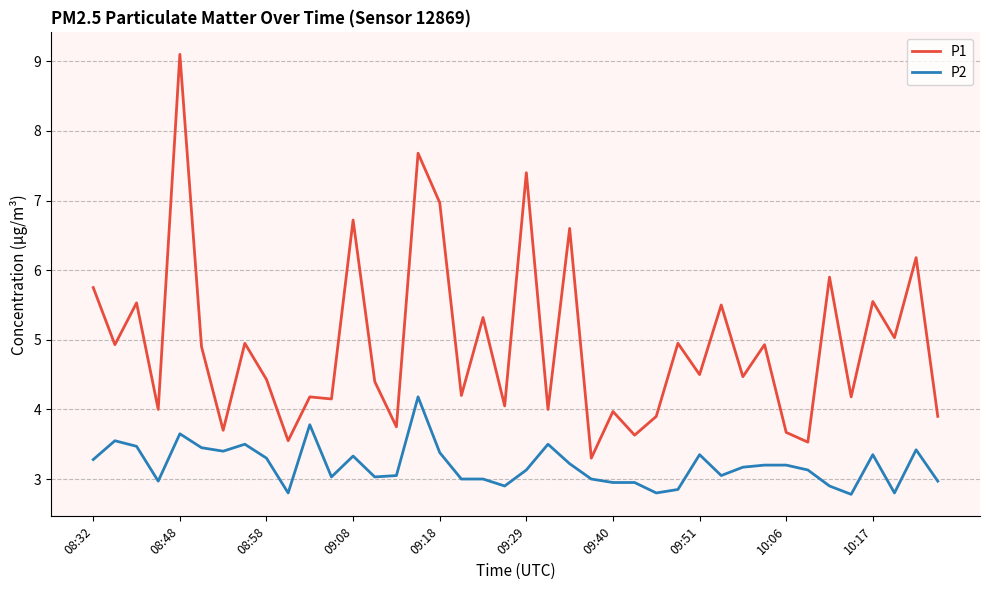

What is the minimum value for P1?

3.3